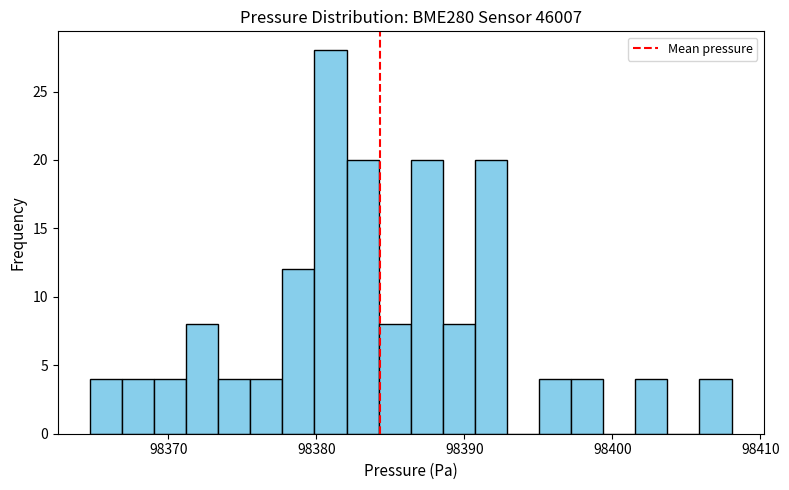

Read against the x-axis, roughly where is the centre of the tallest bar?

98381